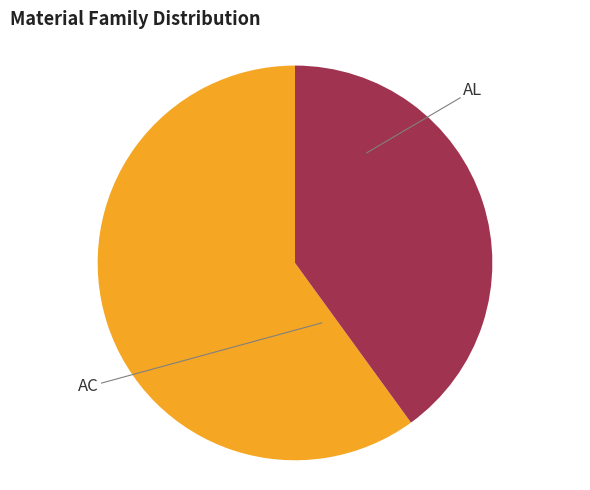

Does any single category account for the majority?

Yes